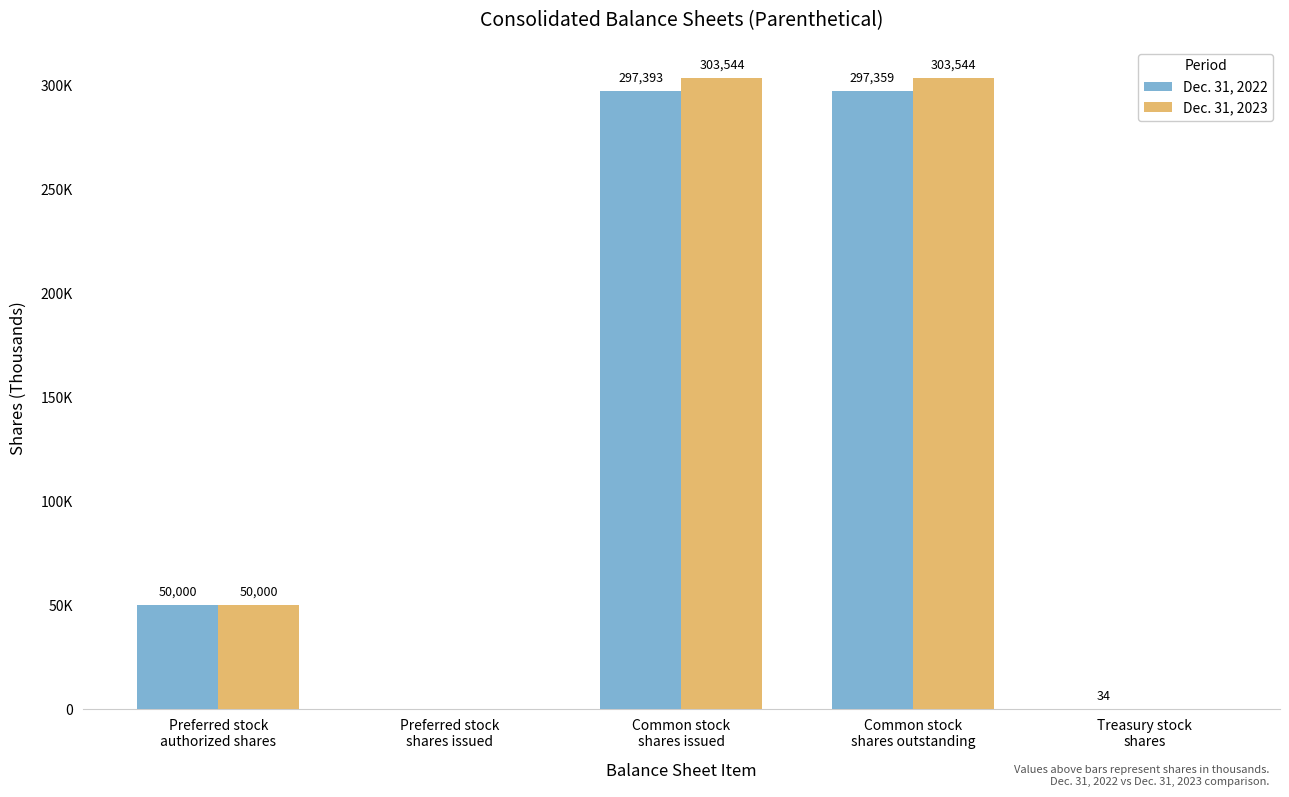

Are the bars horizontal?

No